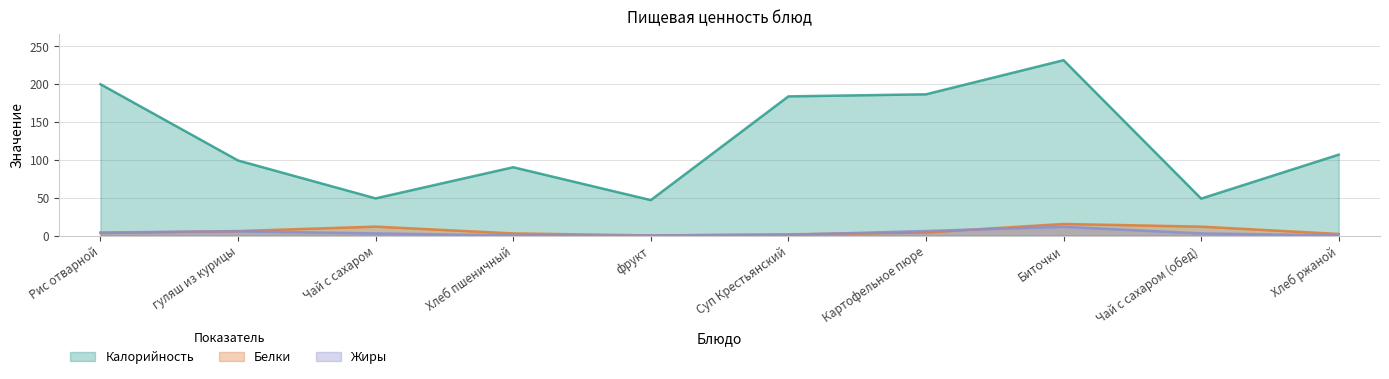

How many lines are shown in the chart?

3